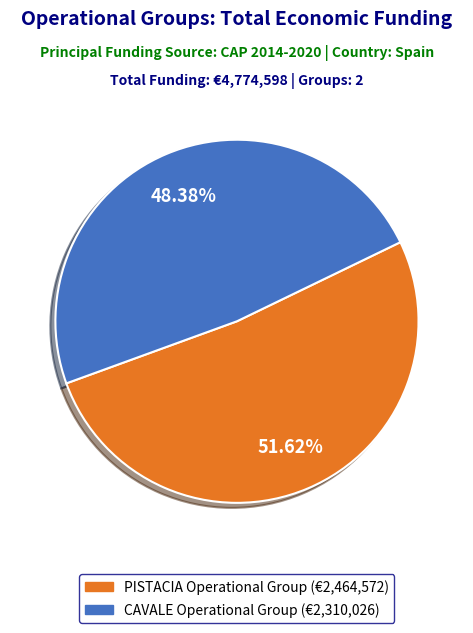

To the nearest percent, what portion does PISTACIA Operational Group represent?

52%